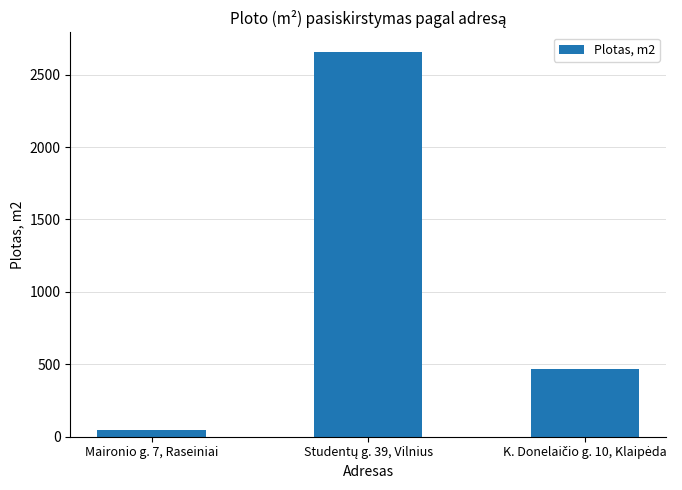

Reading right to left, what are all the values shown in this chart?

468.9	2658.7	48.5